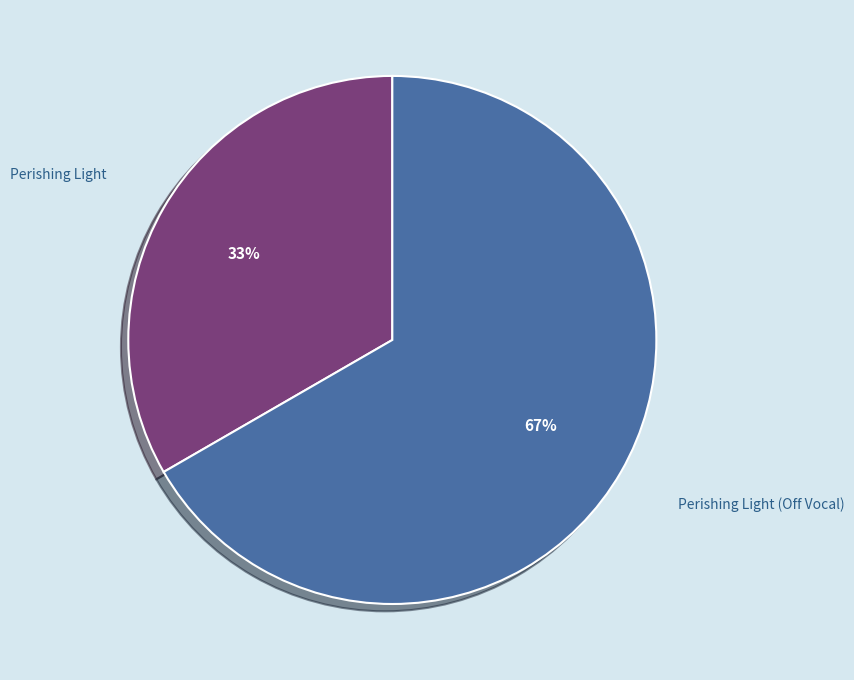

To the nearest percent, what is the average slice percentage?

50%